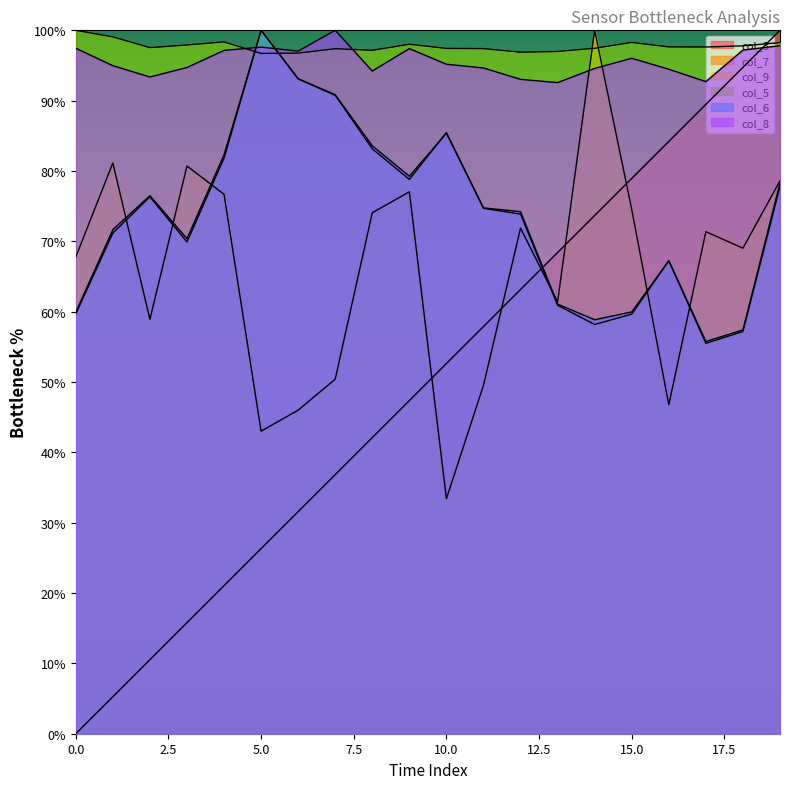

True or false: col_5 has a value of 97.4 at 7.

True